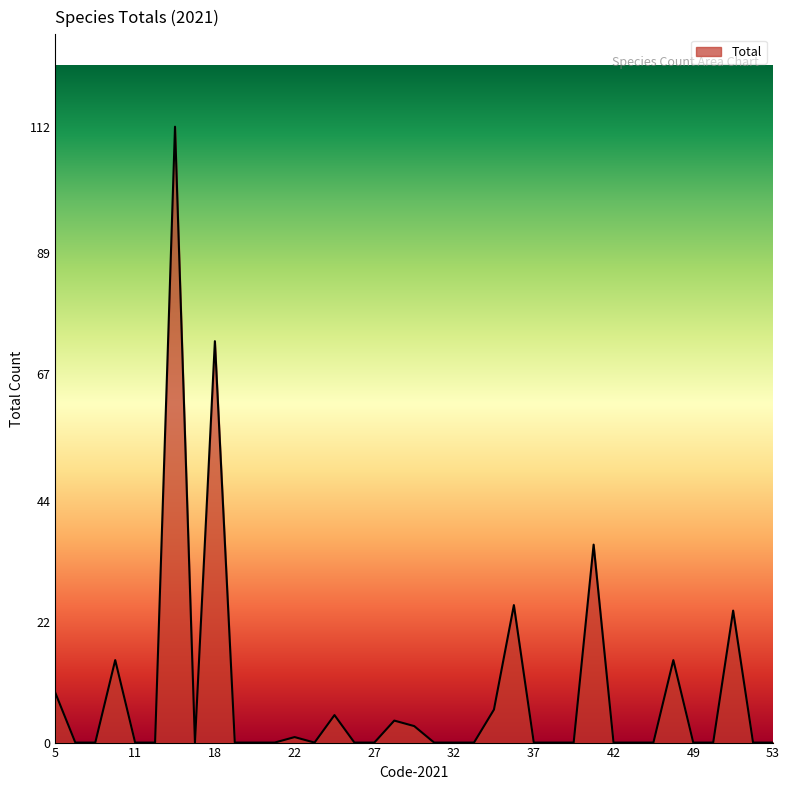

What is the difference between the maximum and minimum values?

112